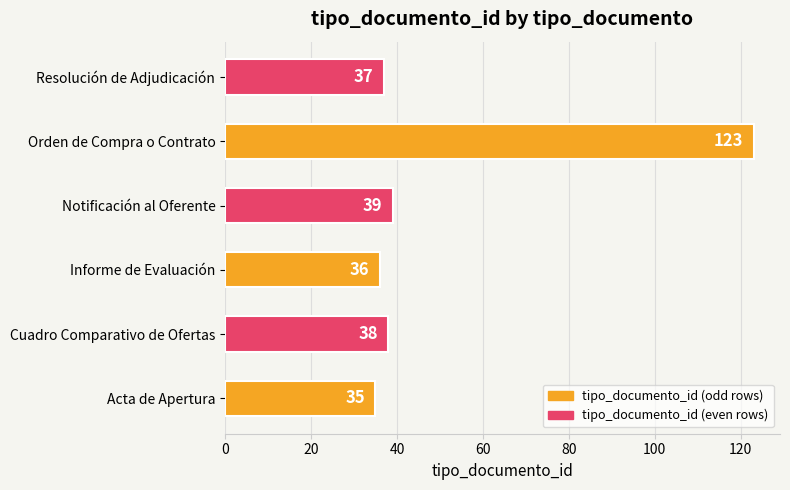

Are the bars horizontal?

Yes